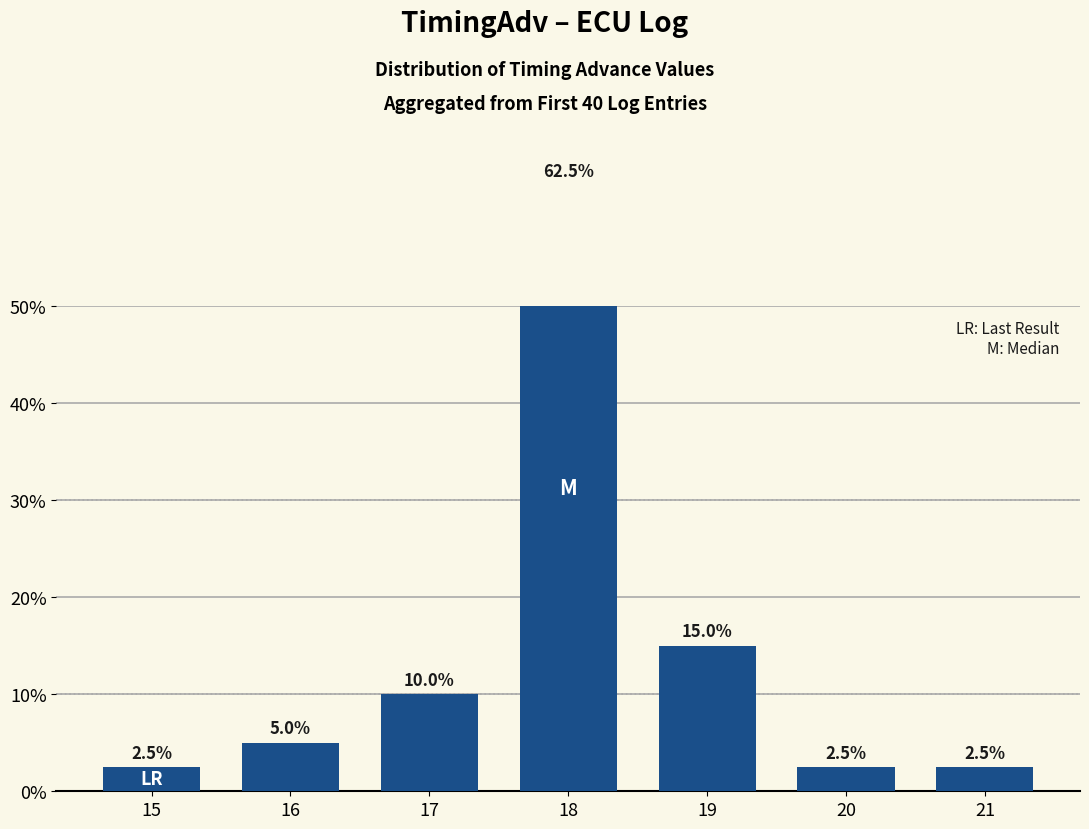

Reading left to right, what are all the values shown in this chart?

2.5	5.0	10.0	62.5	15.0	2.5	2.5